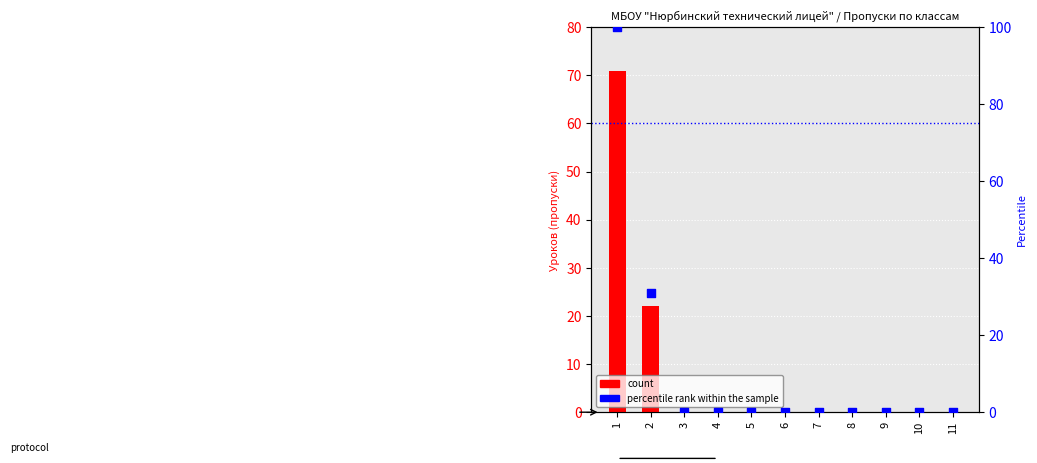

Which series has the widest spread of Y values?

percentile rank within the sample